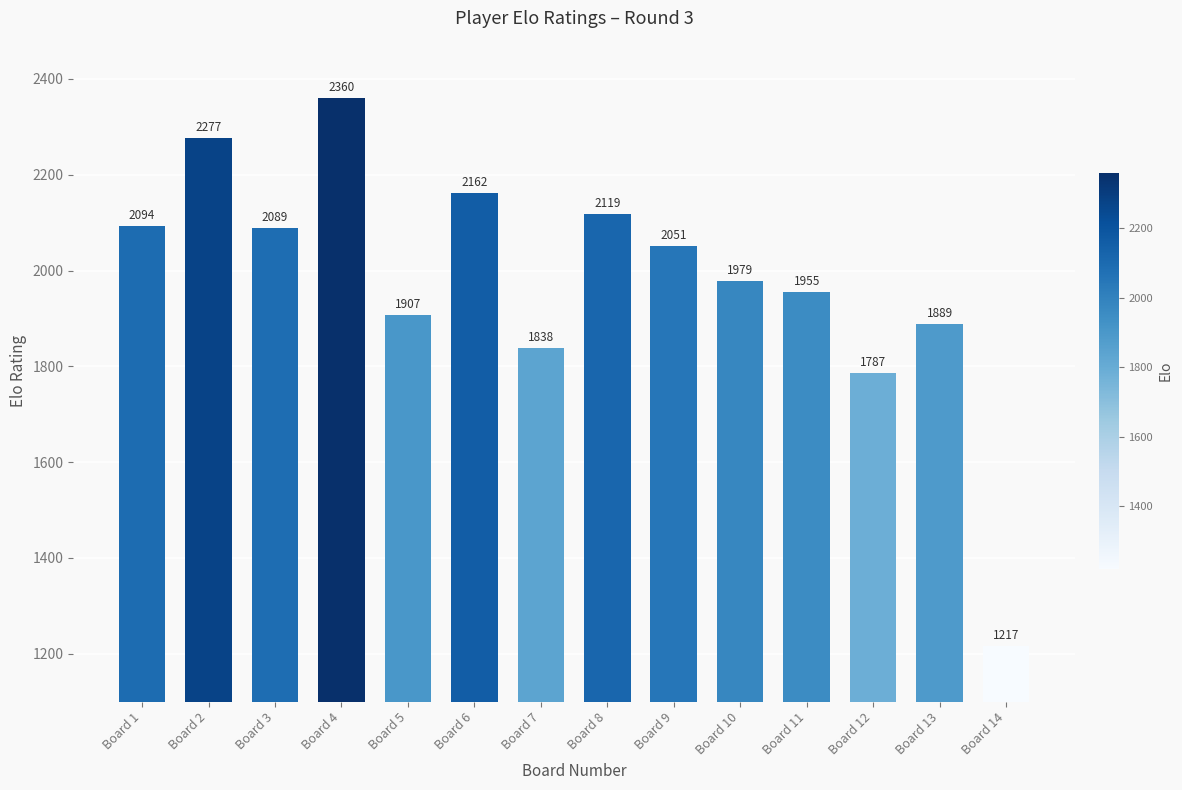

Where is the data nearest to the value 1788?

Board 12